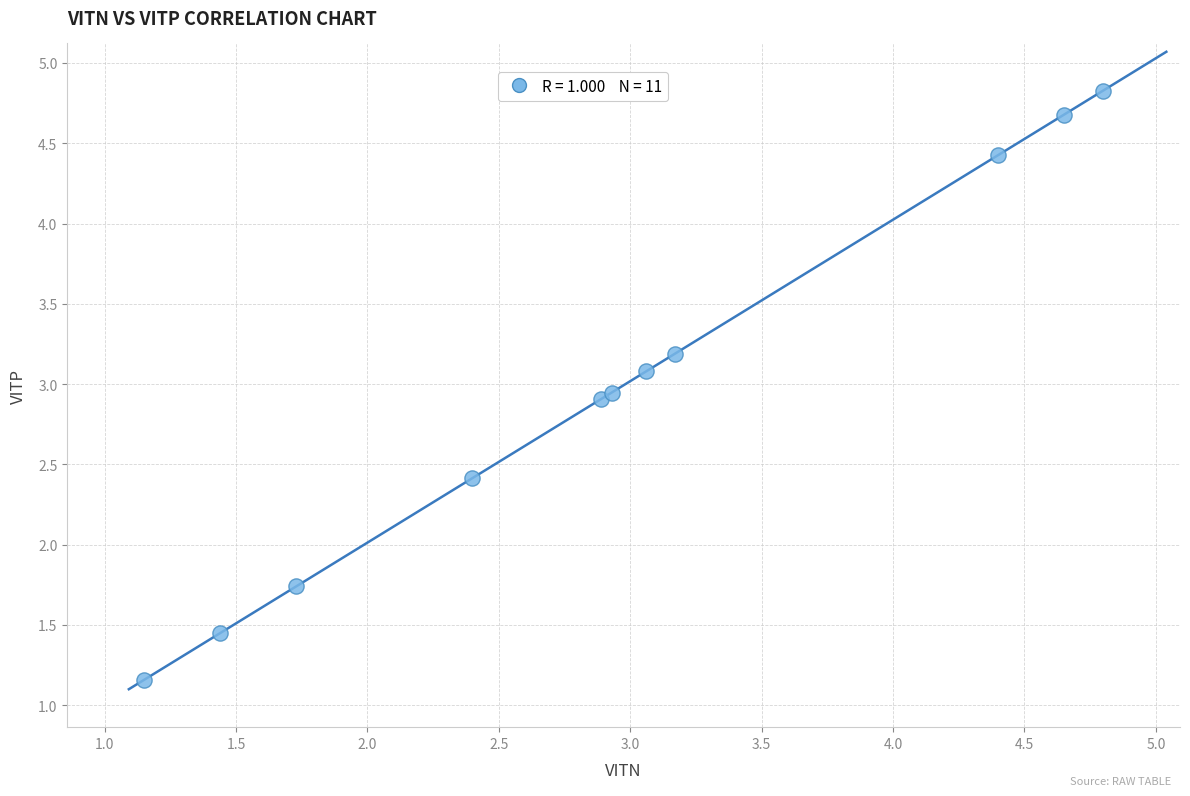

What Y value in the scatter plot is closest to 2?

1.7